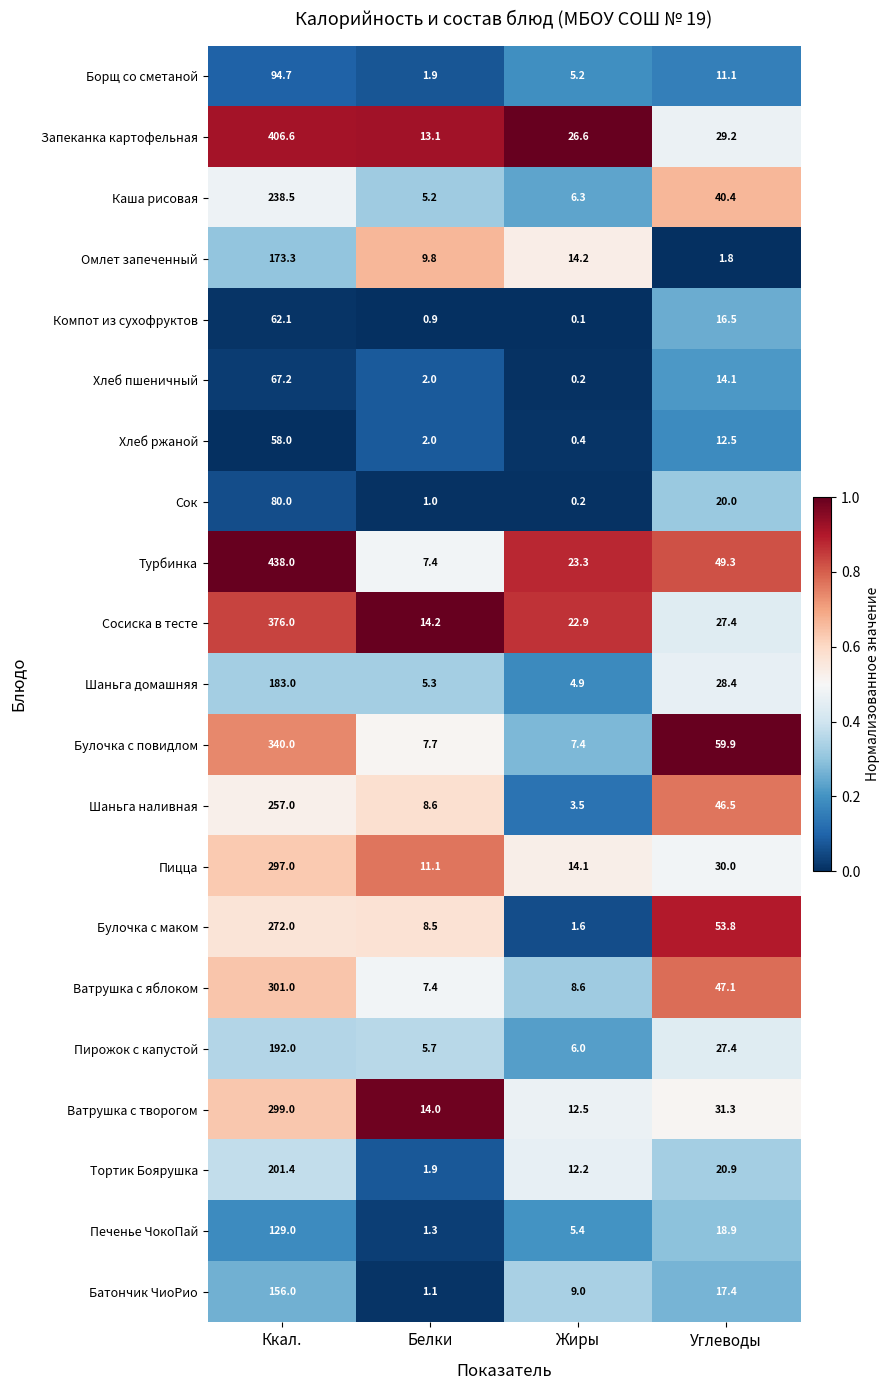

What is the difference between the highest and lowest values at Белки?

13.3